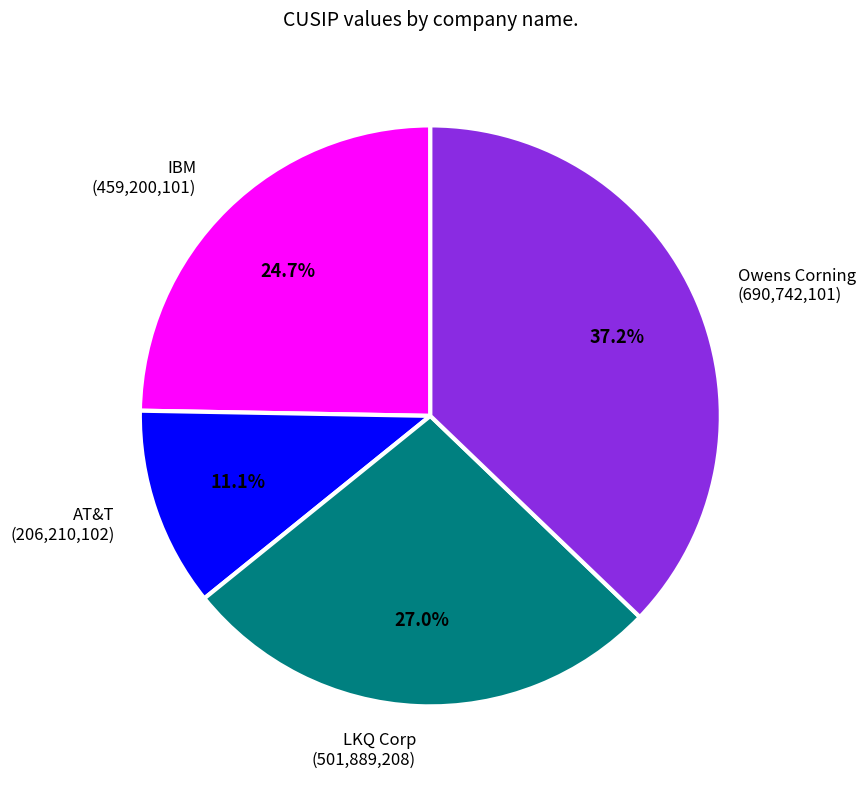

What is the ratio of the value at LKQ Corp to the value at AT&T?

2.4